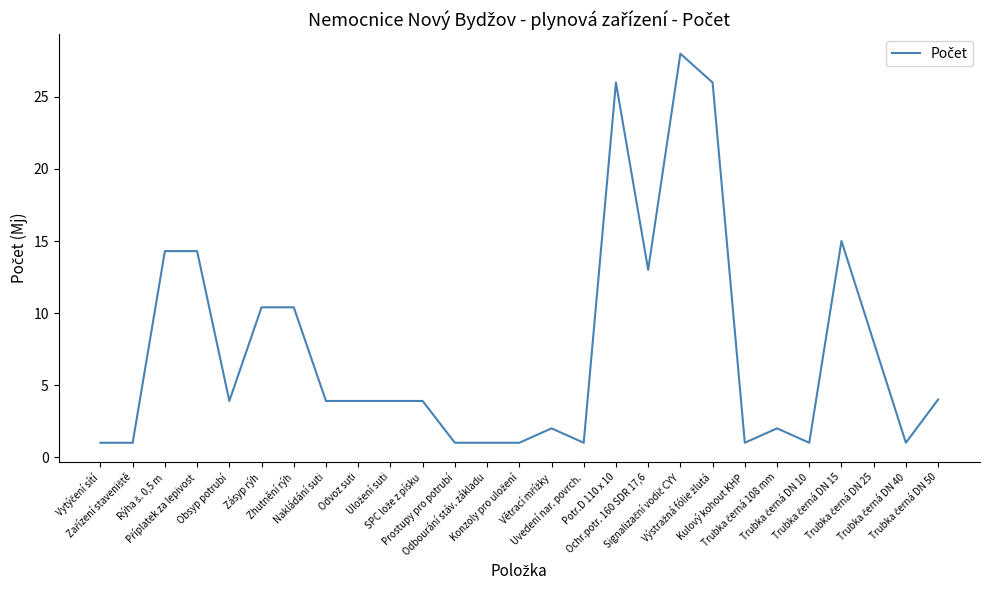

What is the greatest value displayed?

28.0